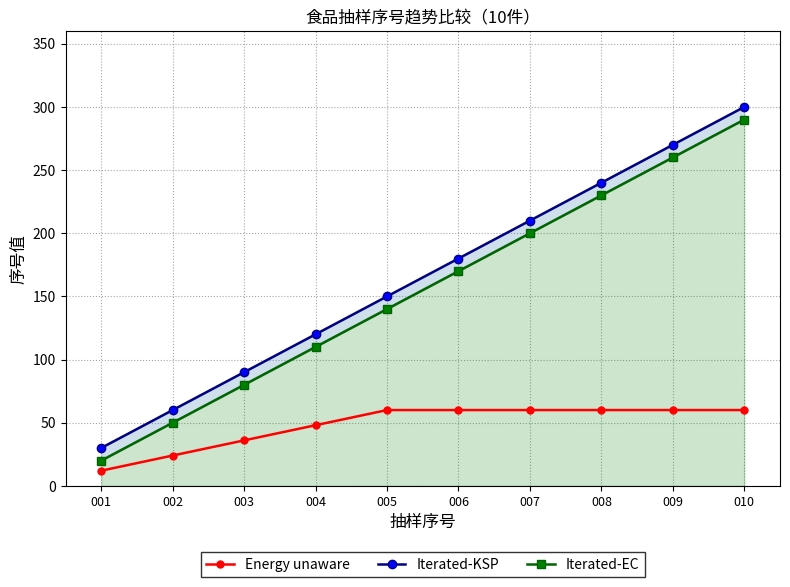

Does the chart have visible grid lines?

Yes